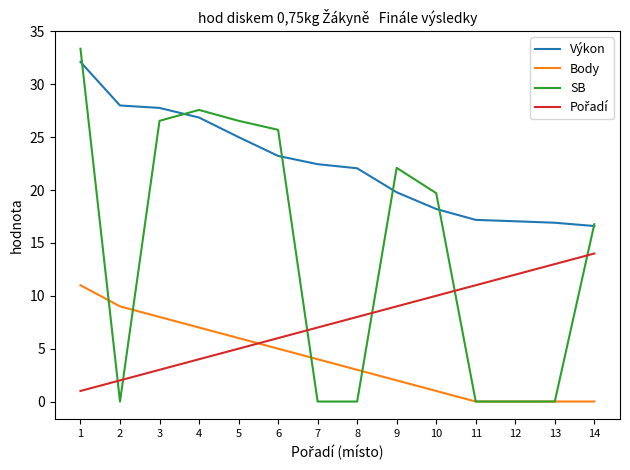

True or false: Body and Výkon intersect in this chart.

False